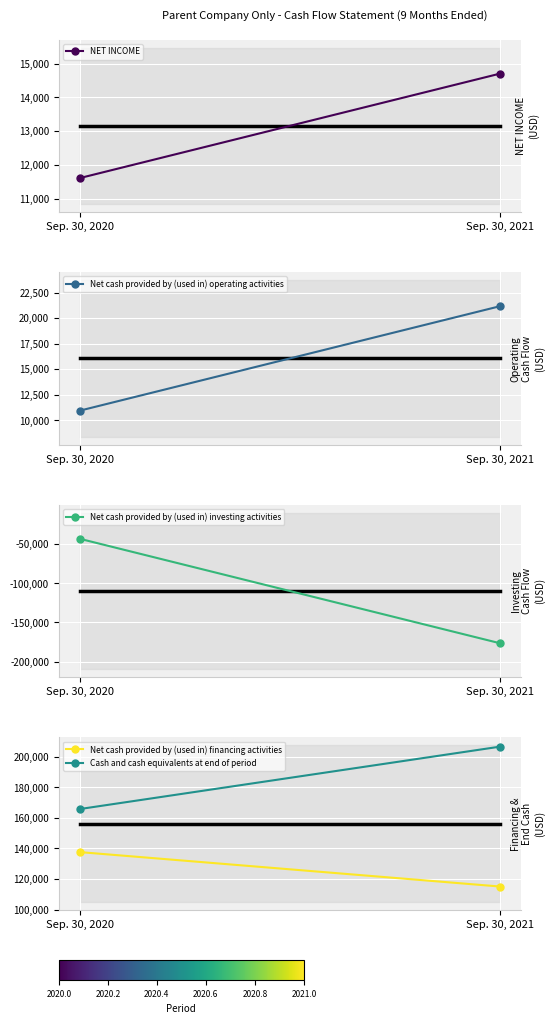

Which category has the highest value in the Net cash provided by (used in) financing activities series?

Sep. 30, 2020